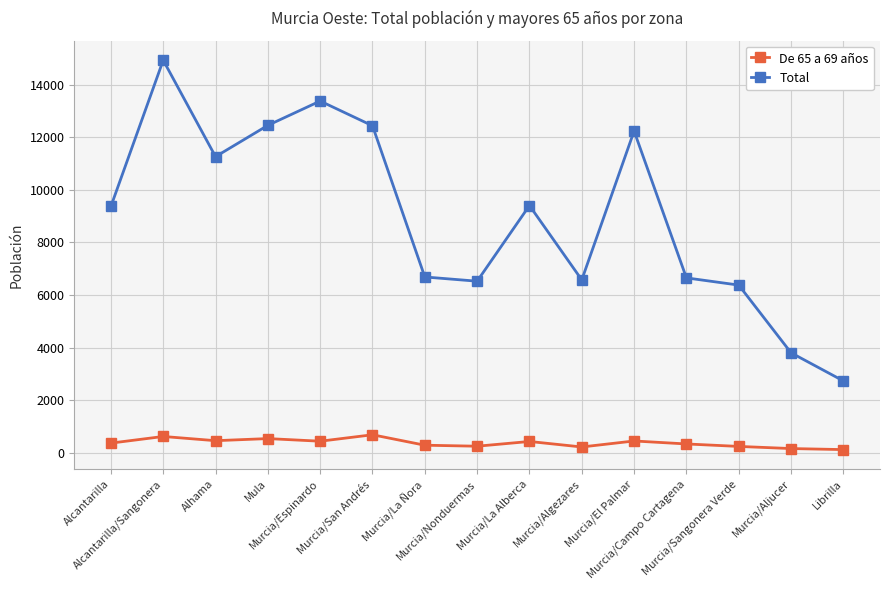

Which series has the largest total across all categories?

Total